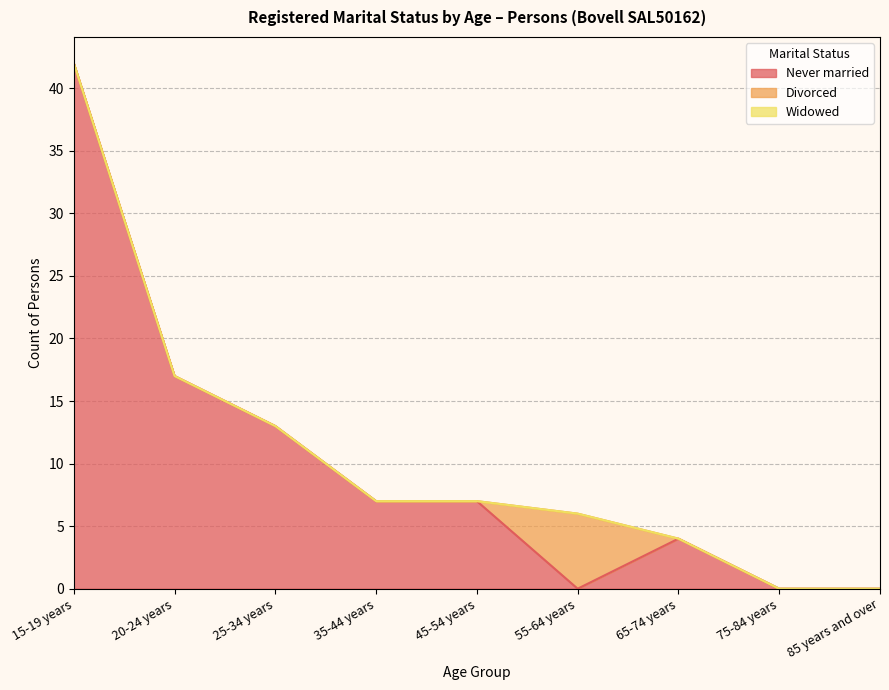

What are all the series names shown in the legend?

Never married, Divorced, Widowed